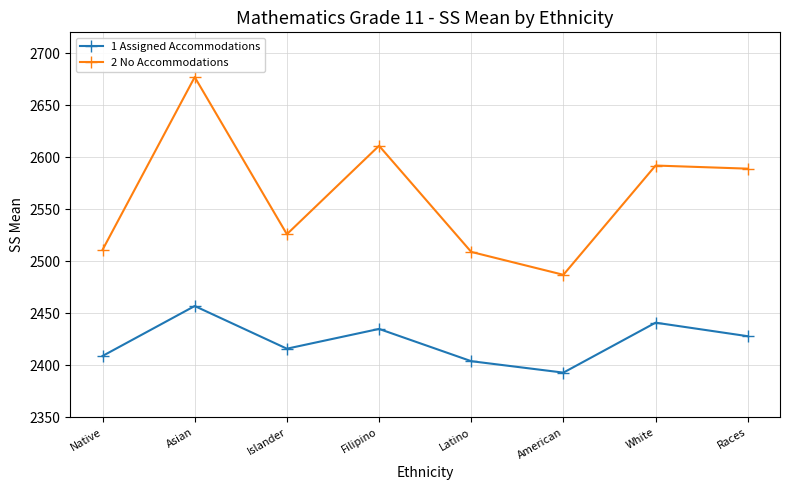

What is the smallest value displayed?

2393